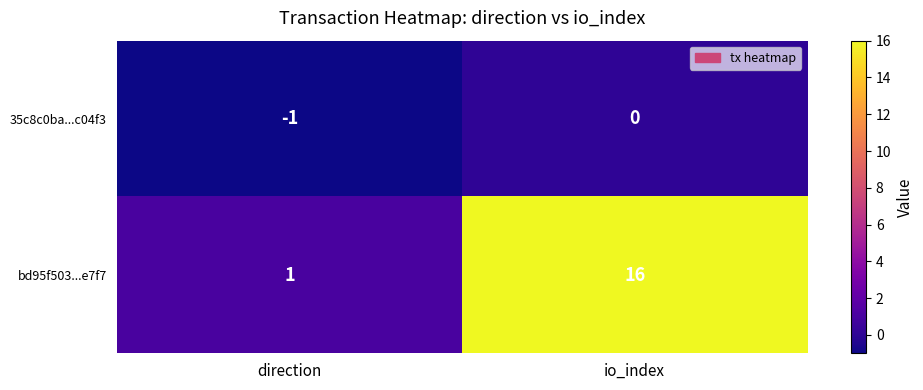

The bd95f503...e7f7 series shows 1 at direction. True or false?

True